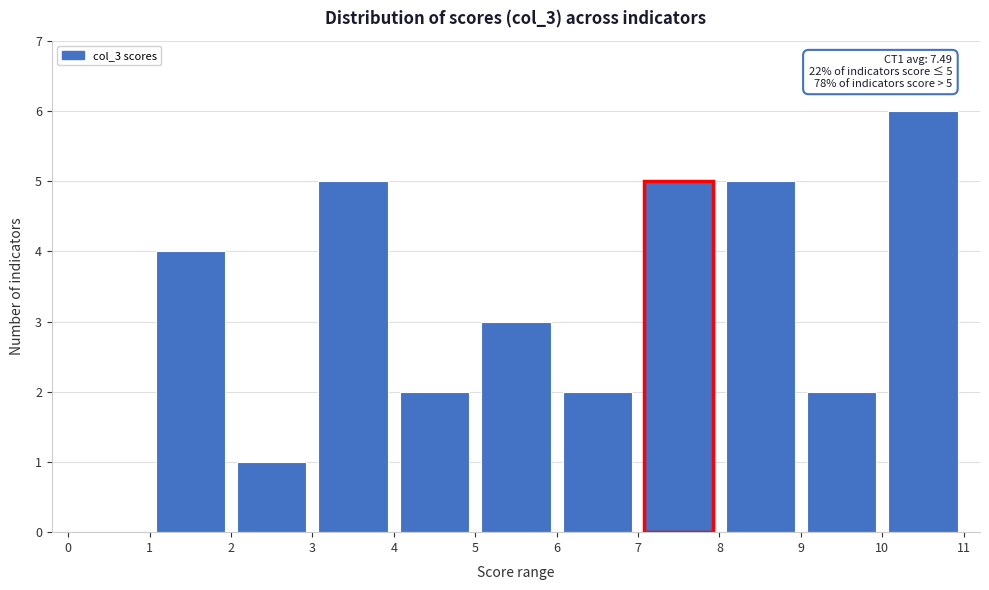

Over which range of the x-axis is the bar tallest?

10 to 11